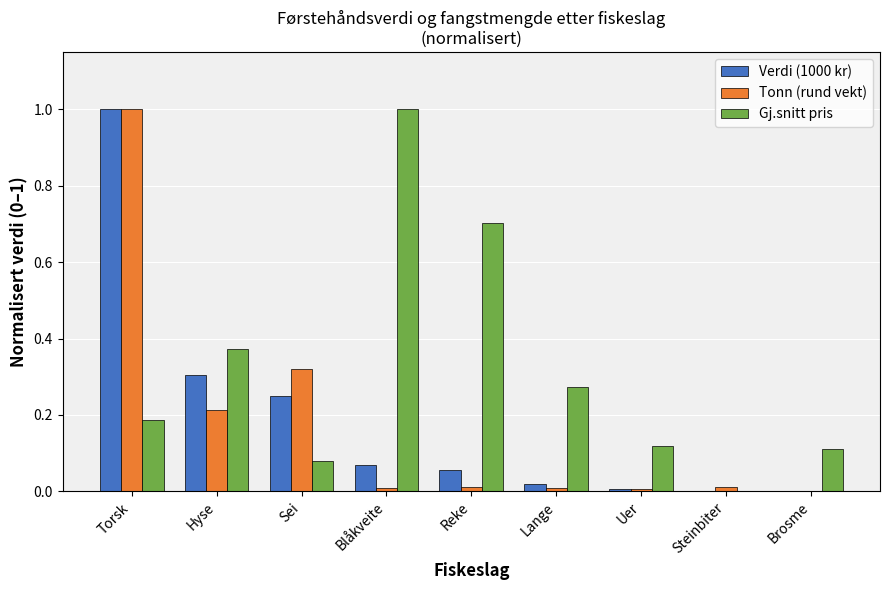

At which category is the sum across all series the highest?

Torsk